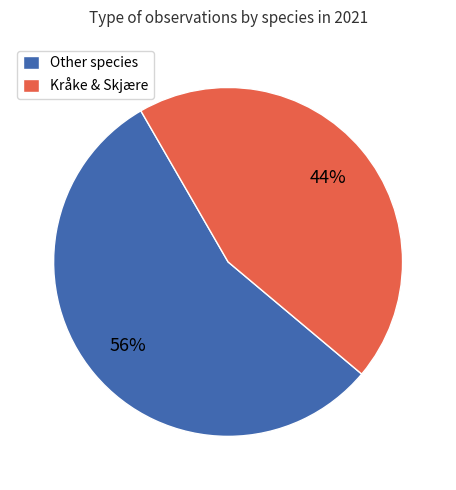

Rank the categories by value from lowest to highest.

Kråke & Skjære, Other species